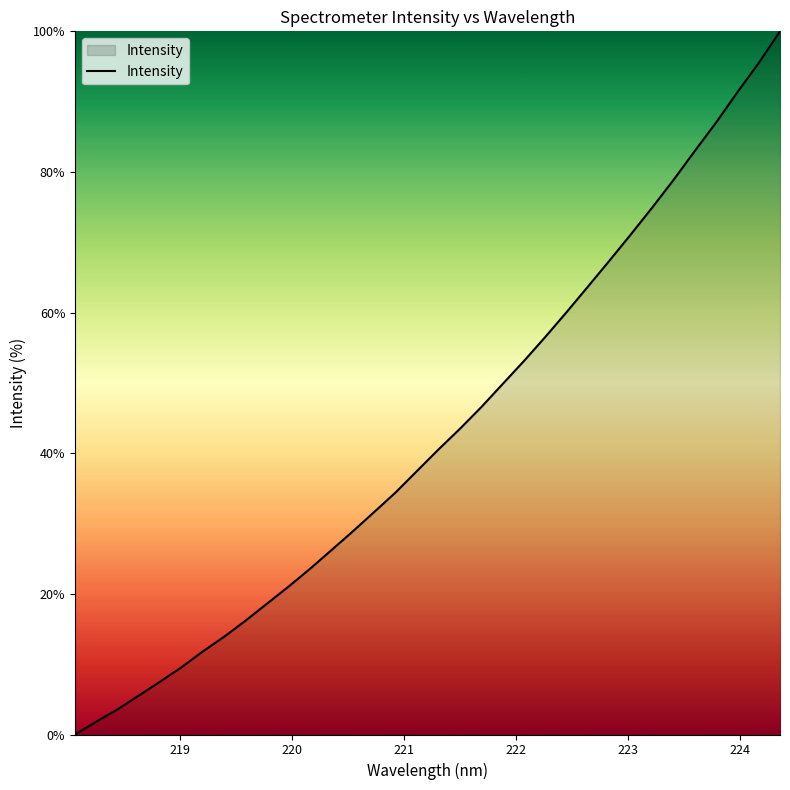

How many lines are shown in the chart?

1